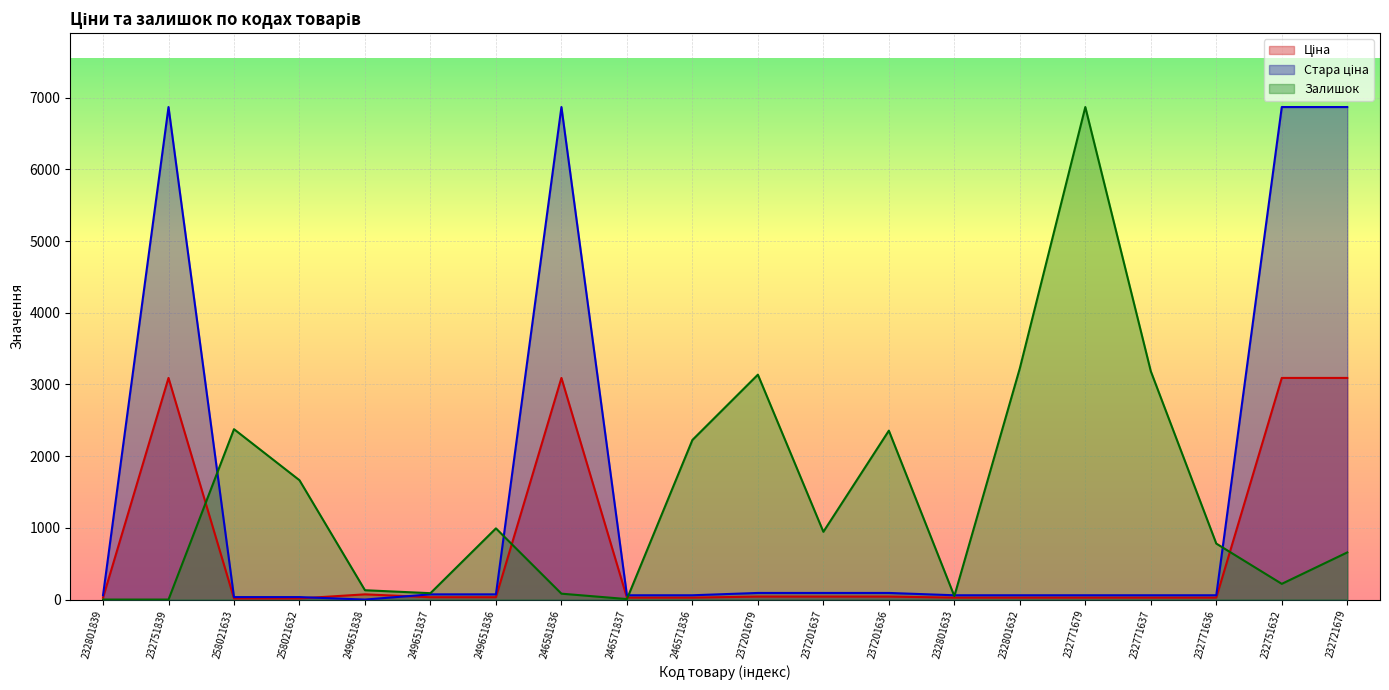

True or false: Ціна has more than 2 interior local peaks.

True